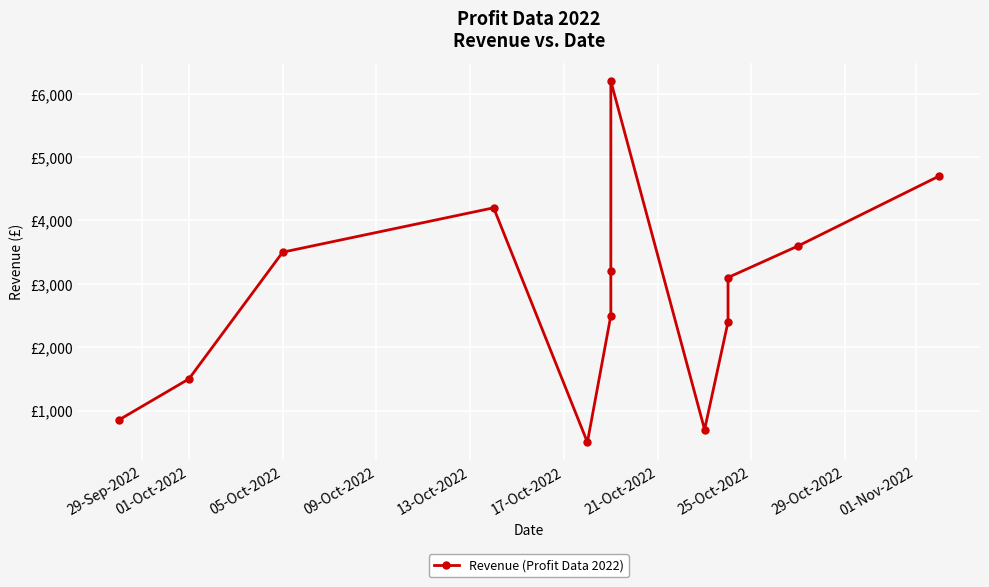

Where is the data nearest to the value 3350?

05-Oct-2022